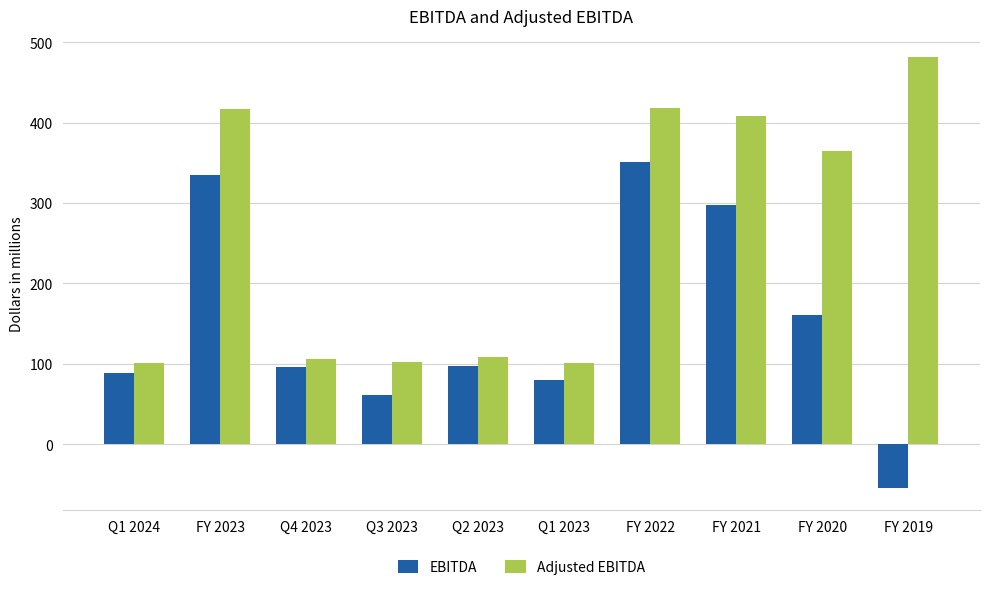

The value of Adjusted EBITDA at FY 2022 is 418.1. True or false?

True